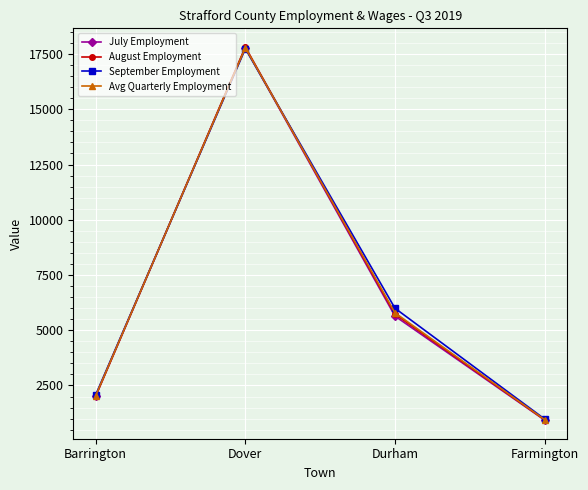

The Avg Quarterly Employment series shows 17783 at Dover. True or false?

True